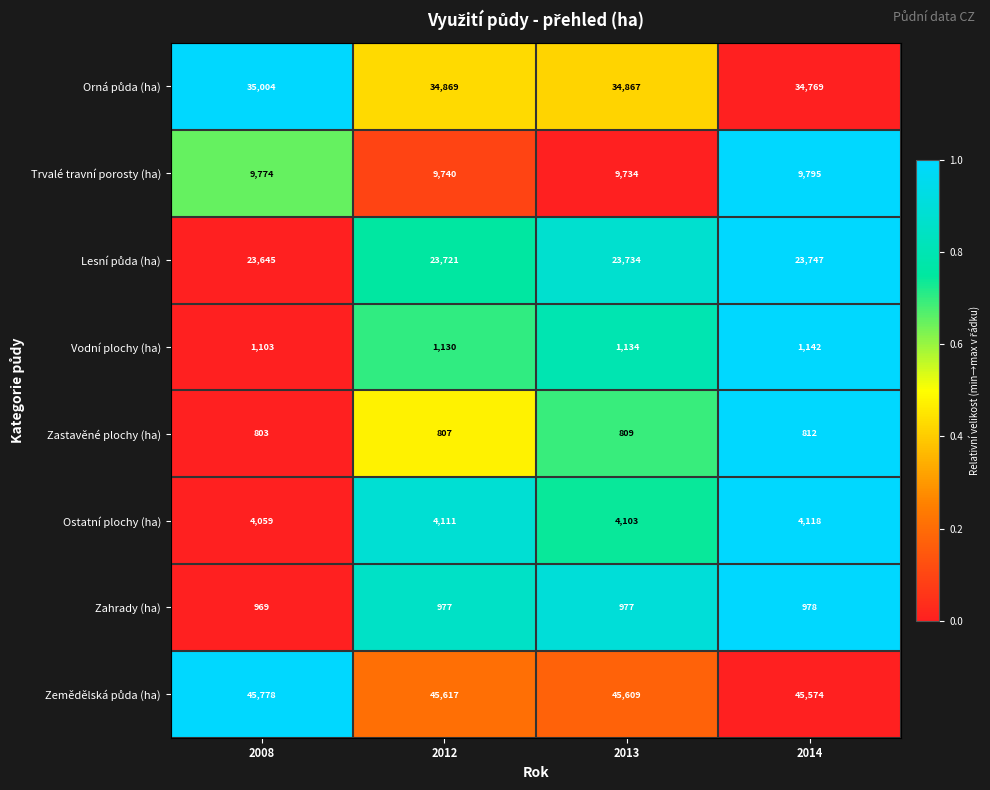

How many series are shown in this chart?

8